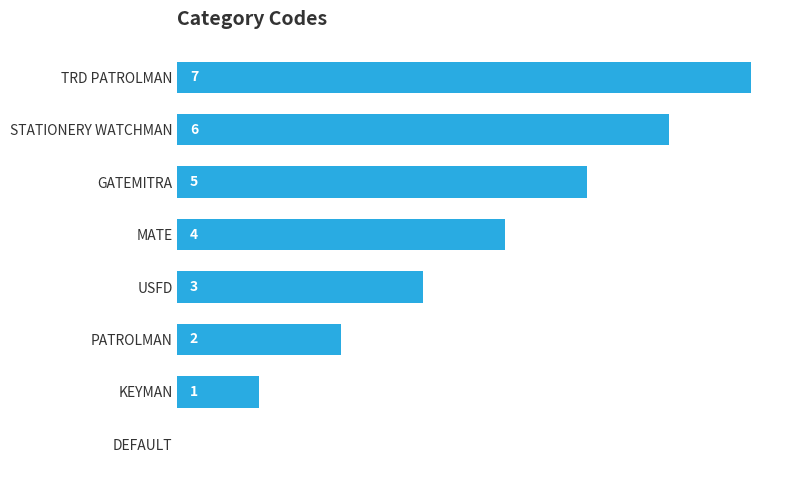

At which label is the value closest to 3?

USFD